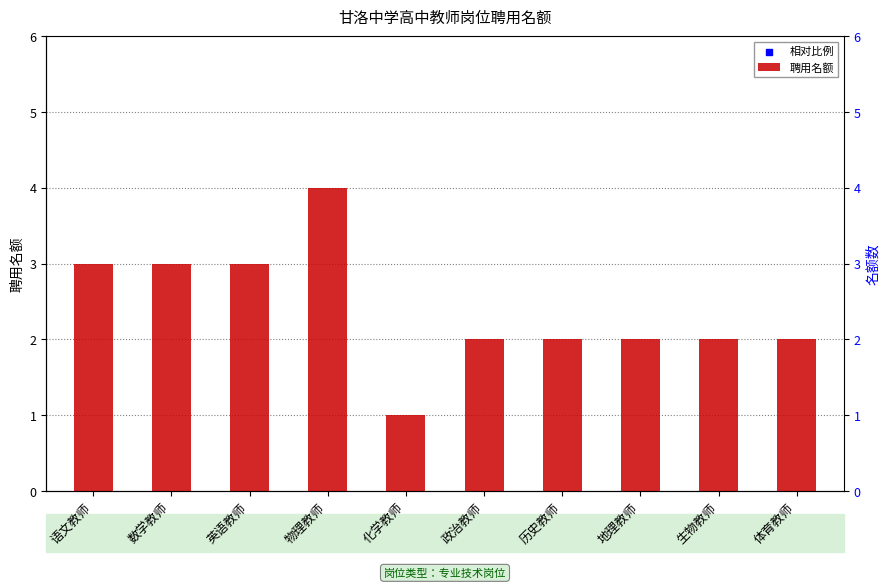

What are all the series names shown in the legend?

聘用名额, 相对比例